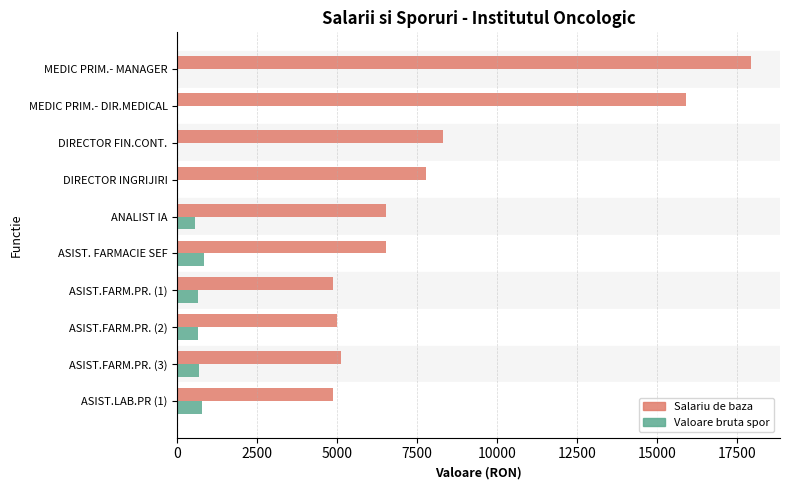

How many series are shown in this chart?

2